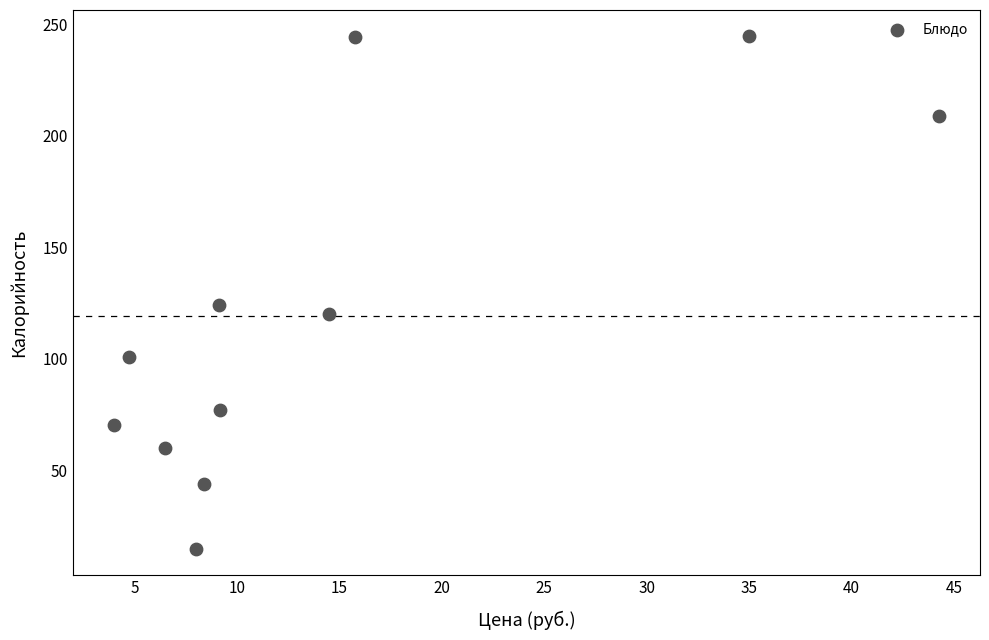

What Y value in the scatter plot is closest to 129?

124.0